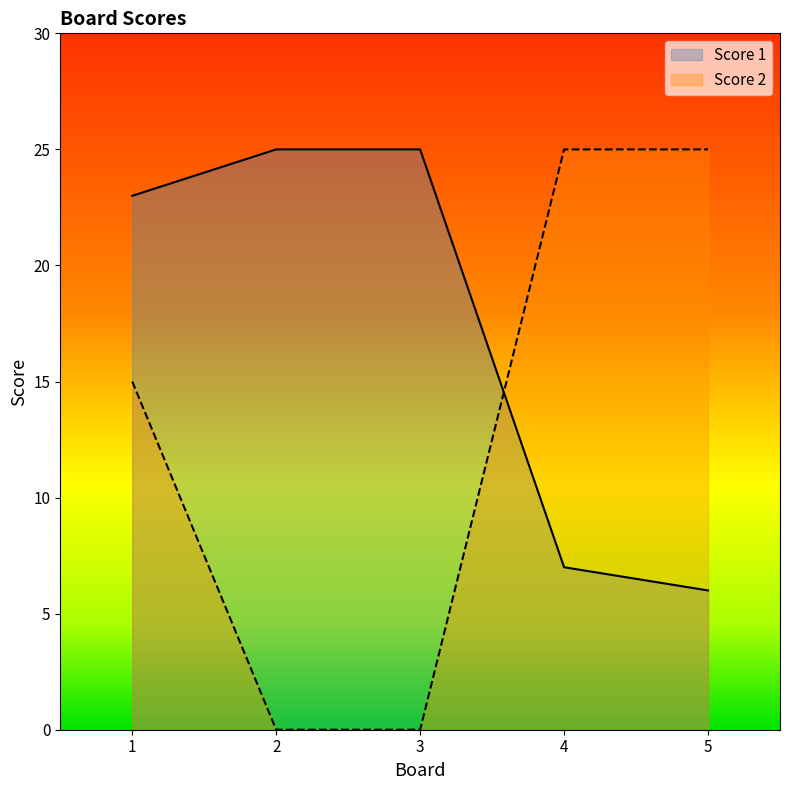

How many values in the Score 2 series exceed 15?

2